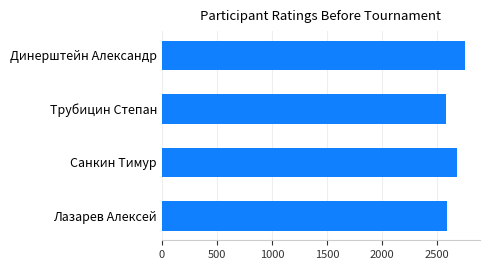

What is the average value?

2654